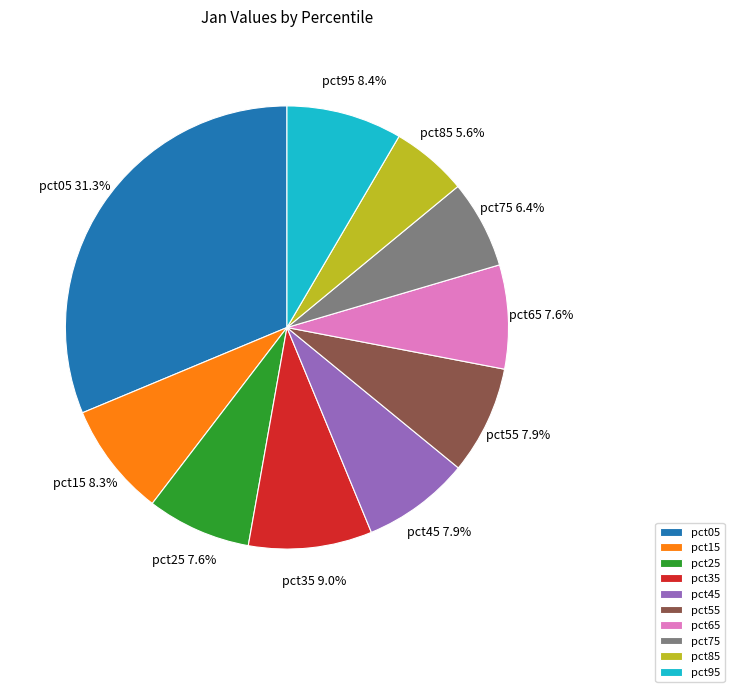

To the nearest percent, what portion does pct95 represent?

8%